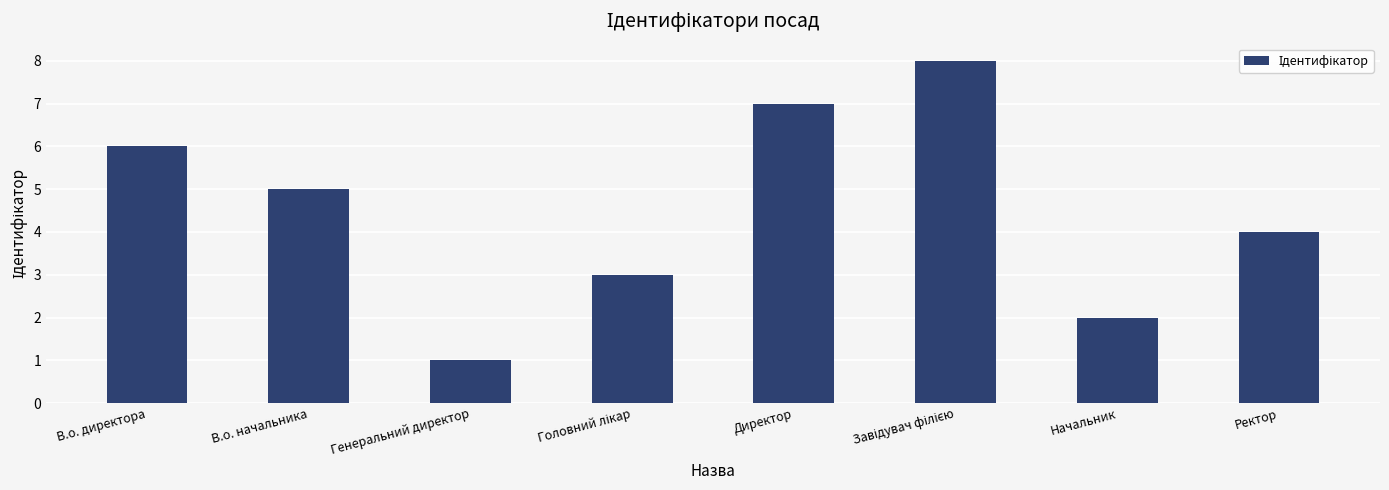

Which has a higher value, В.о. директора or В.о. начальника?

В.о. директора